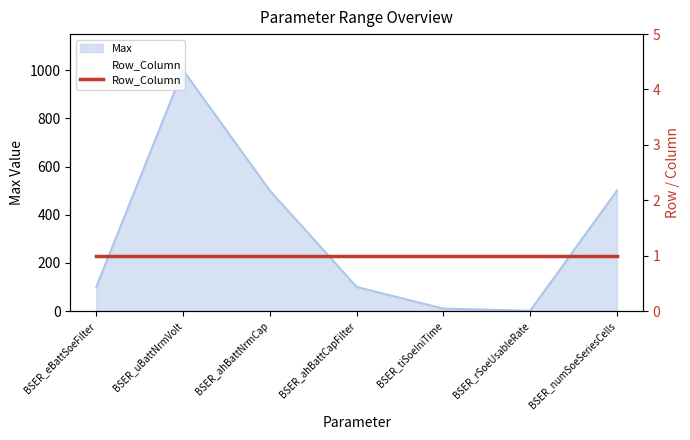

Does the chart have visible grid lines?

No